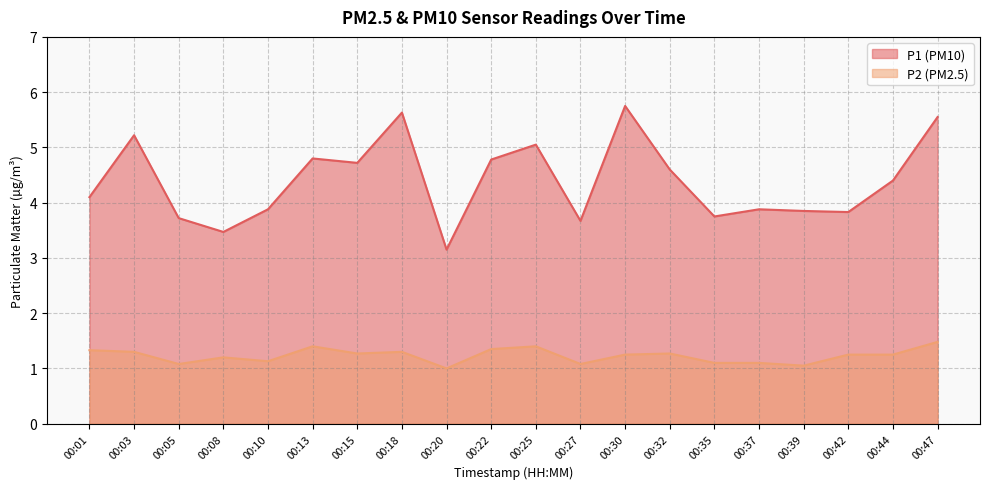

What are all the series names shown in the legend?

P1 (PM10), P2 (PM2.5)